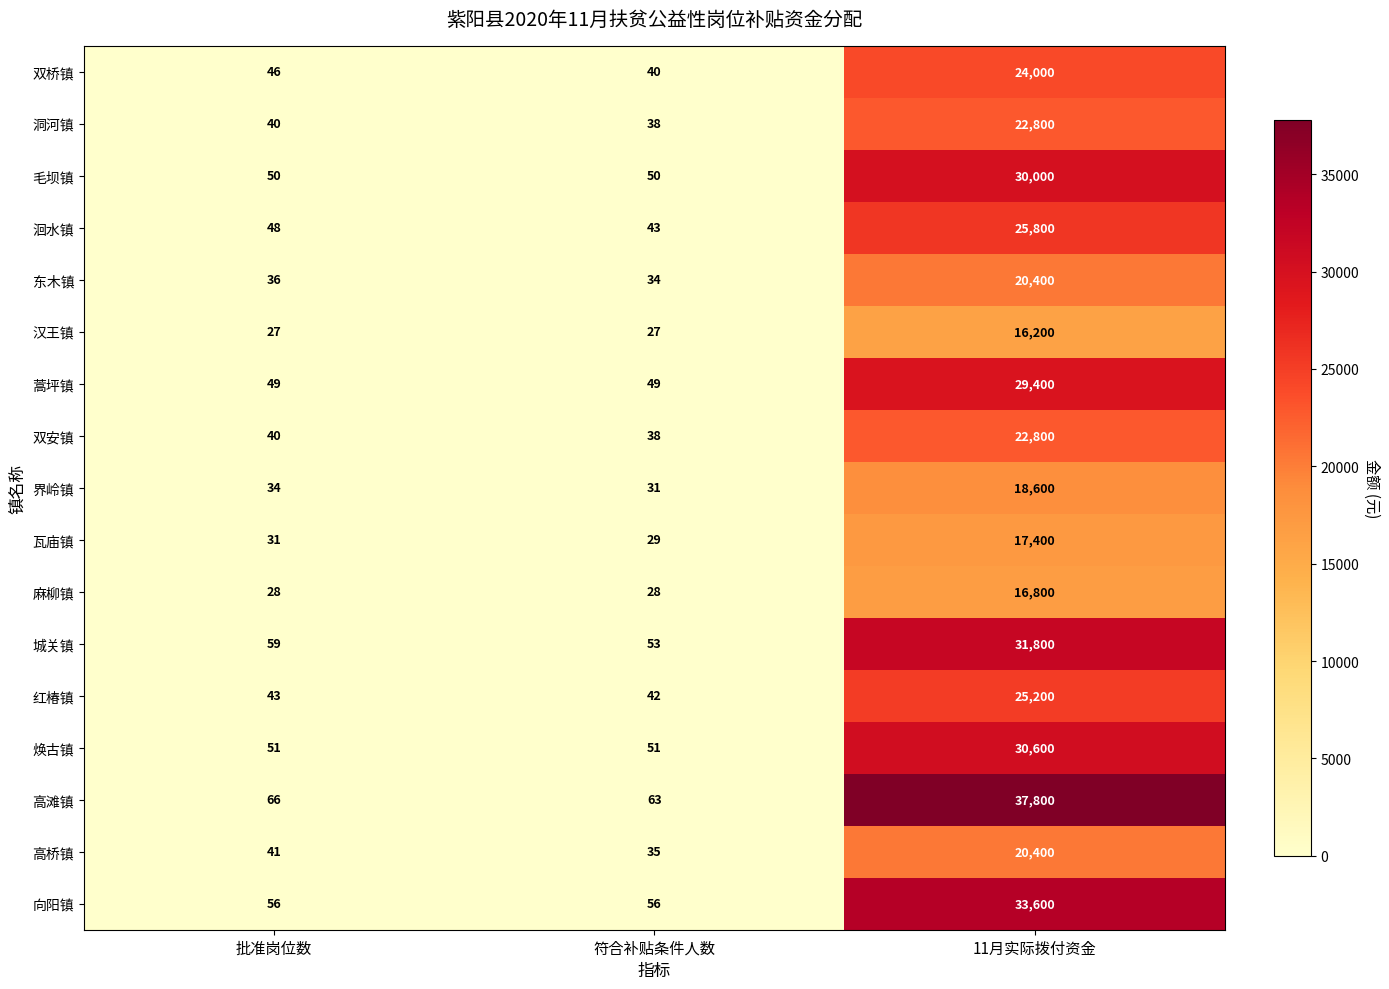

What is the difference between the highest and lowest values at 11月实际拨付资金?

21600